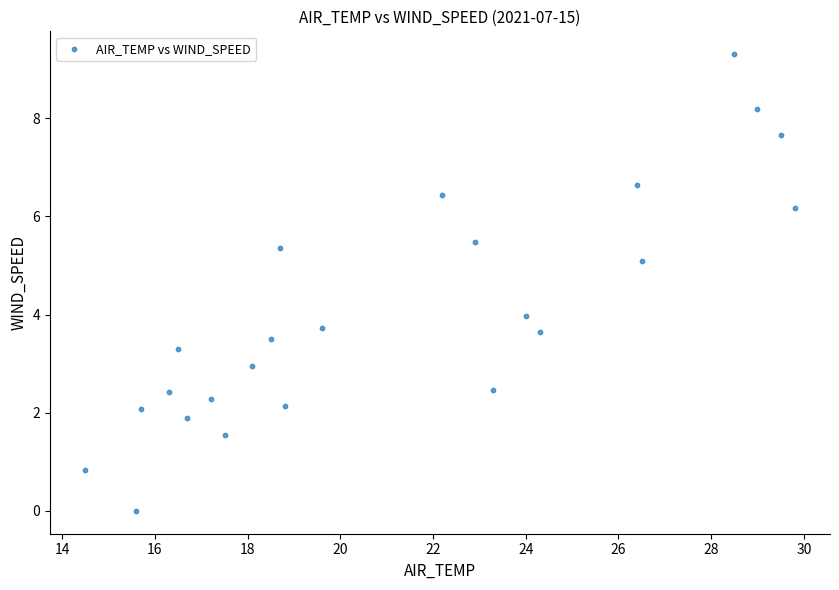

What is the range of Y values (max minus min)?

9.3